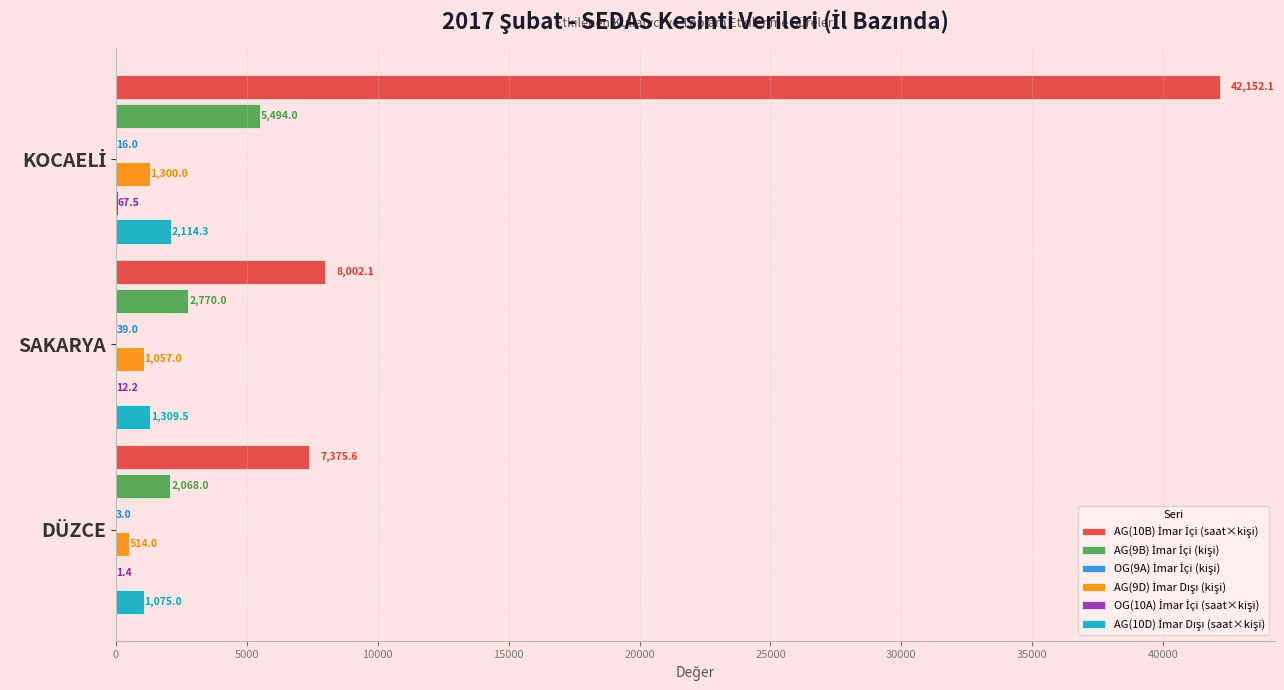

Count the number of data series in this chart.

6